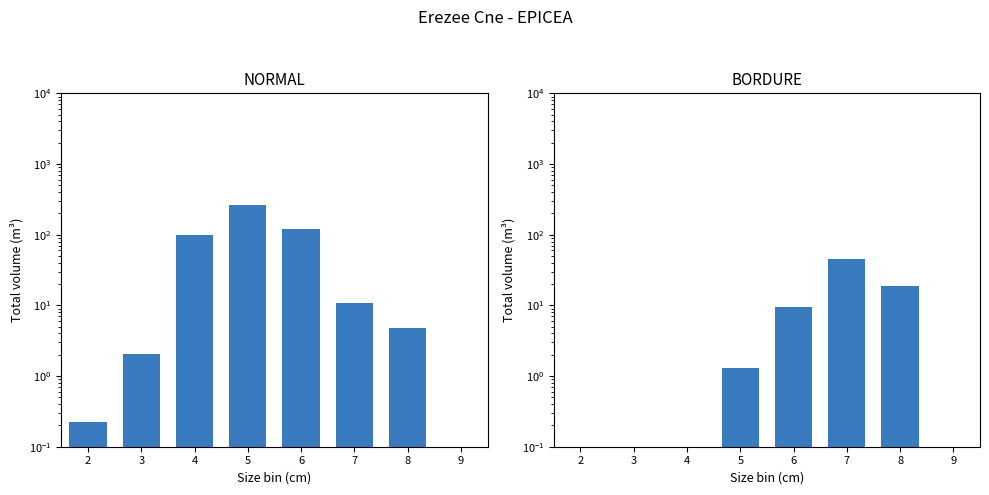

Where is NORMAL nearest to the value 131?

6